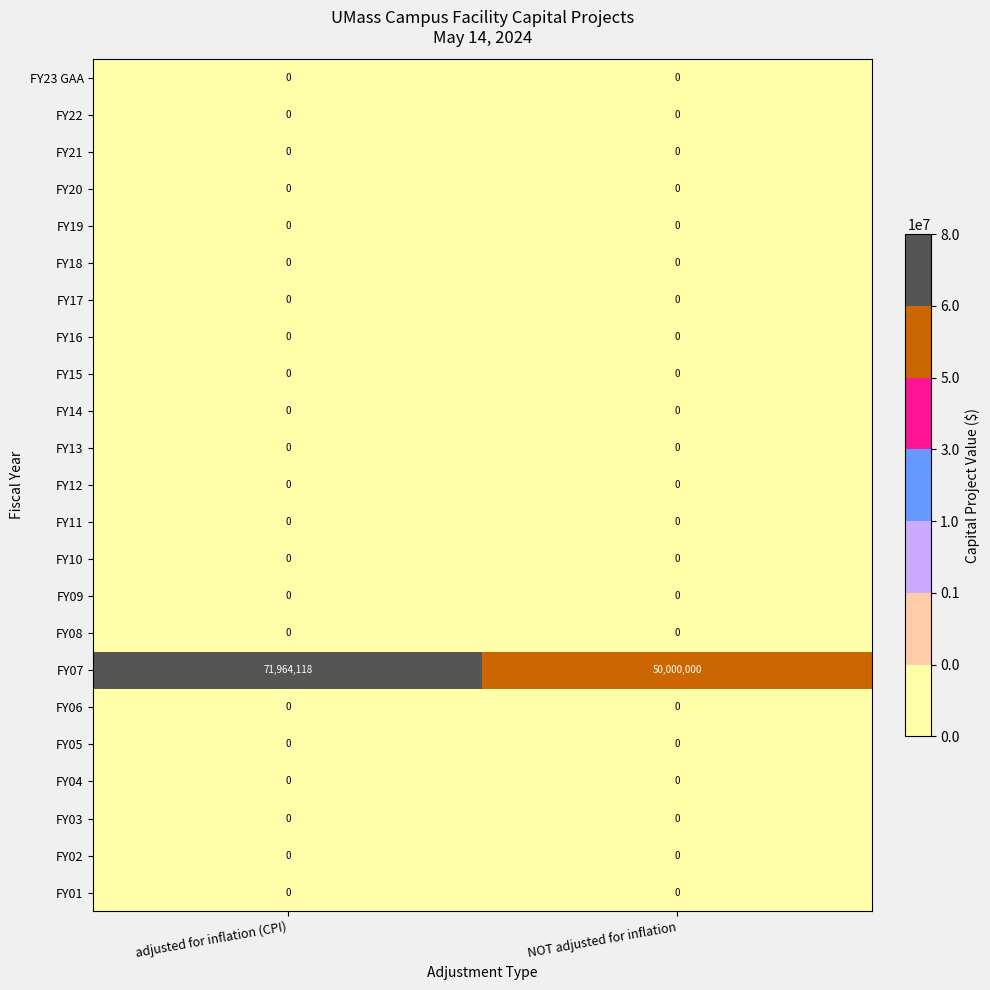

At how many categories does at least one series exceed 14962791?

2